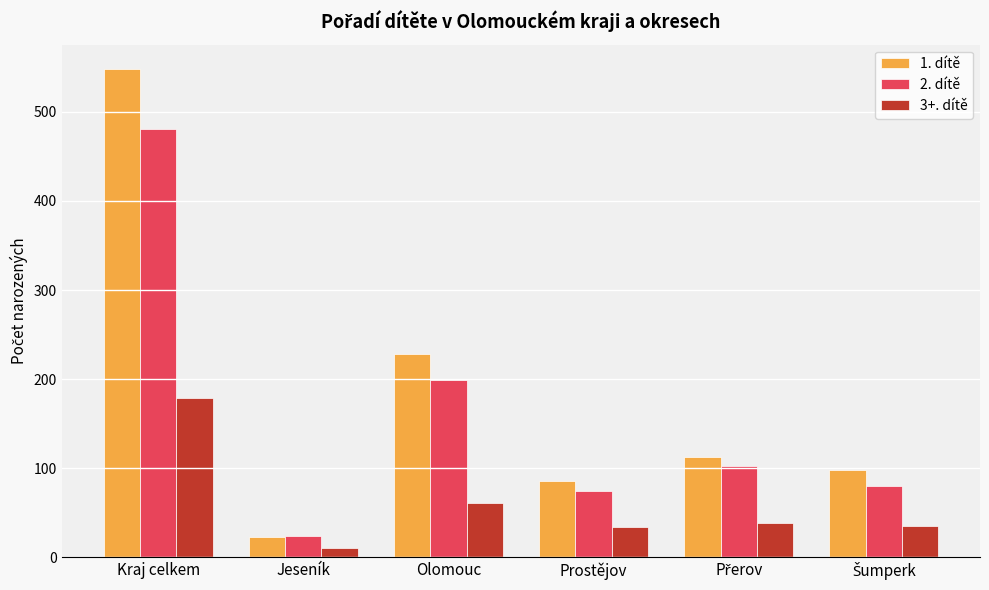

Which series has the widest spread of values?

1. dítě